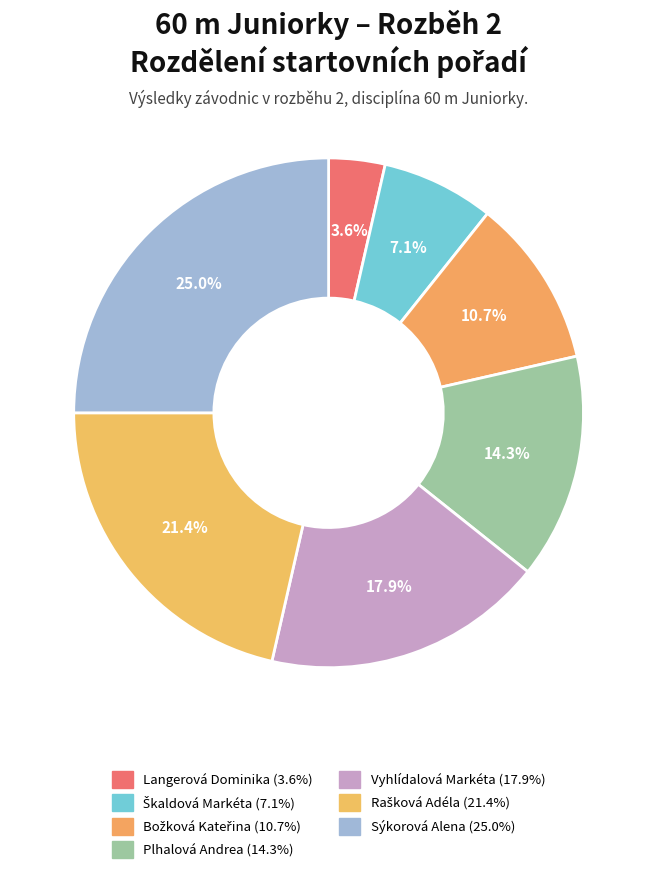

Which category has the smallest portion of the pie?

Langerová Dominika